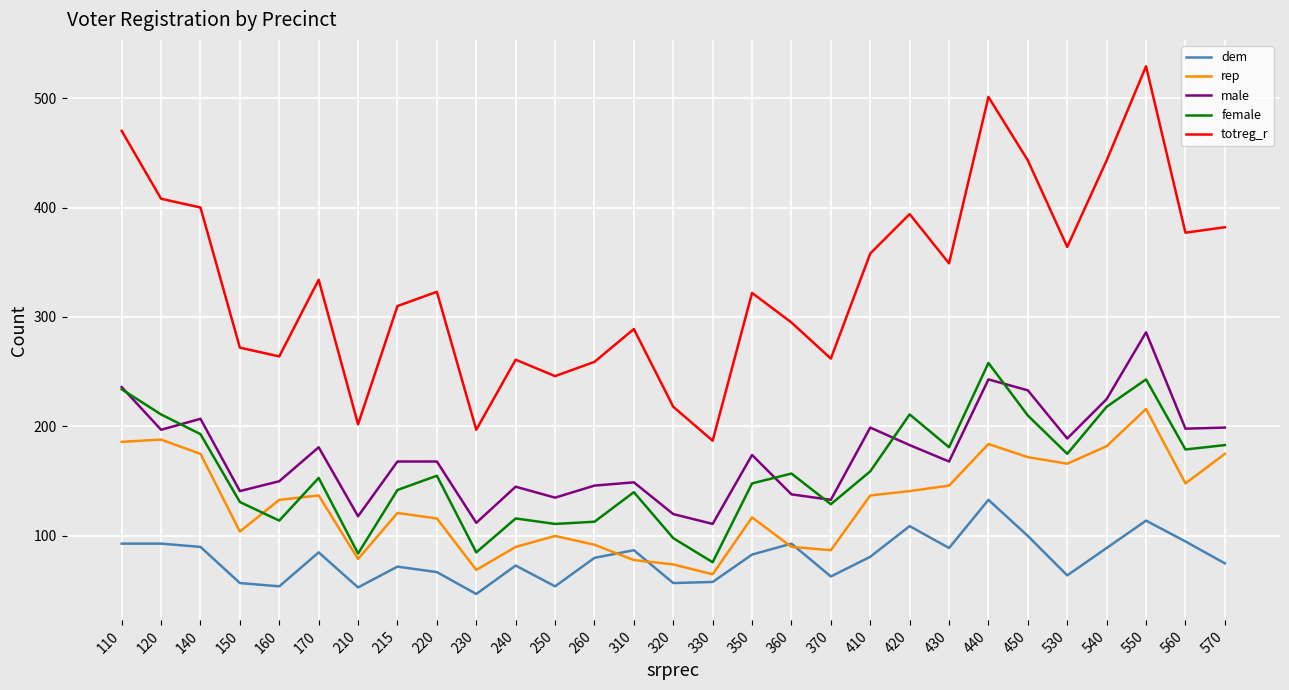

What is the difference between the second highest and minimum values in the totreg_r series?

314